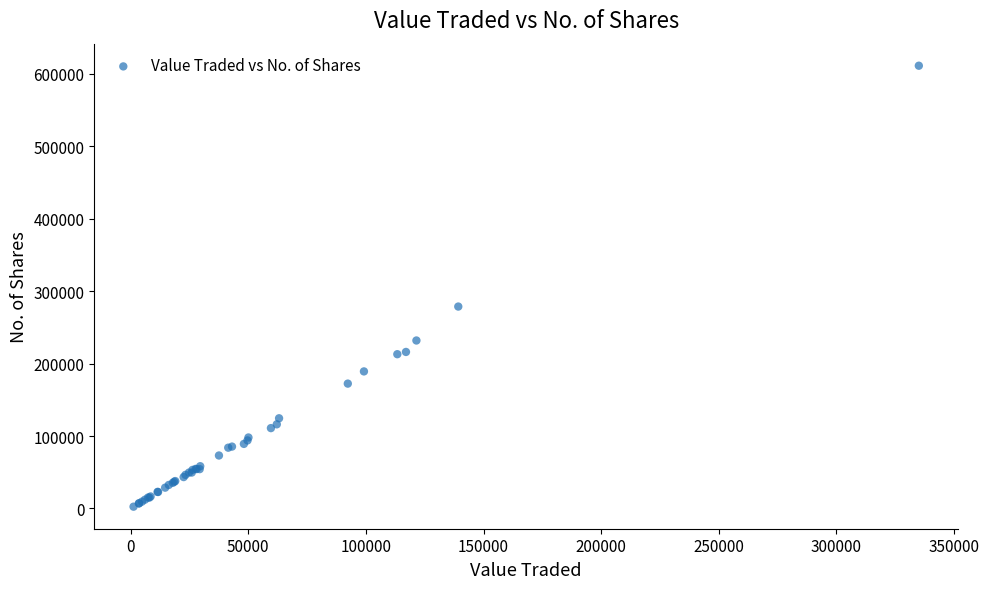

What Y value in the scatter plot is closest to 306711?

278620